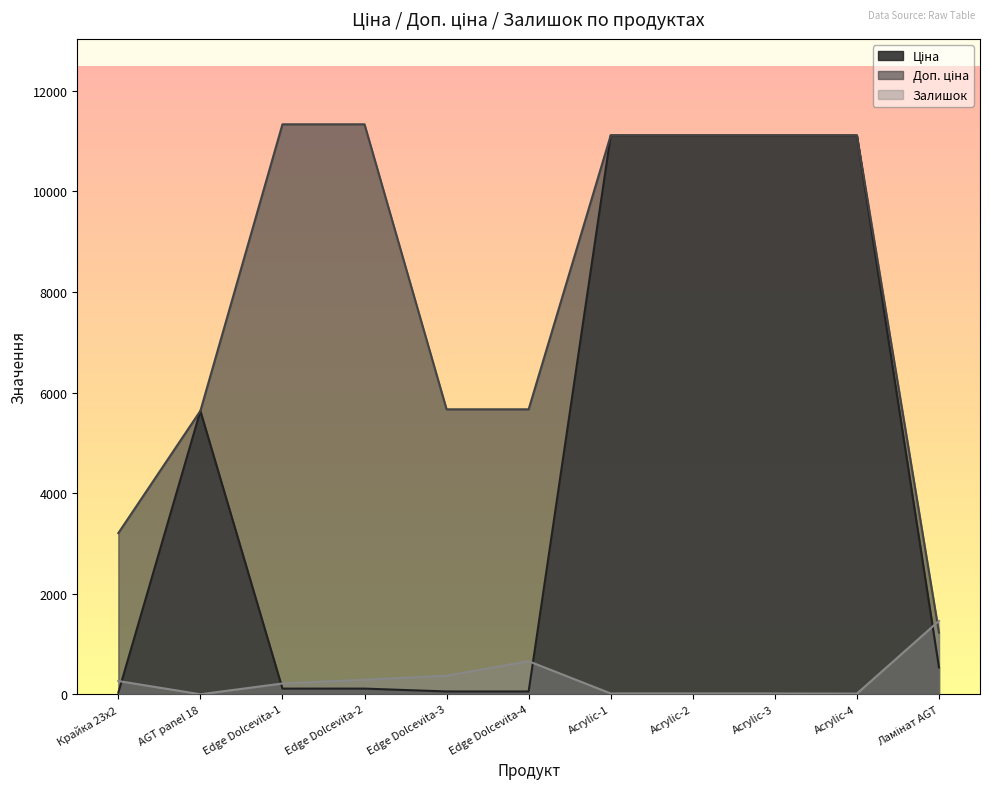

What is the label of the 9th point from the right?

Edge Dolcevita-1